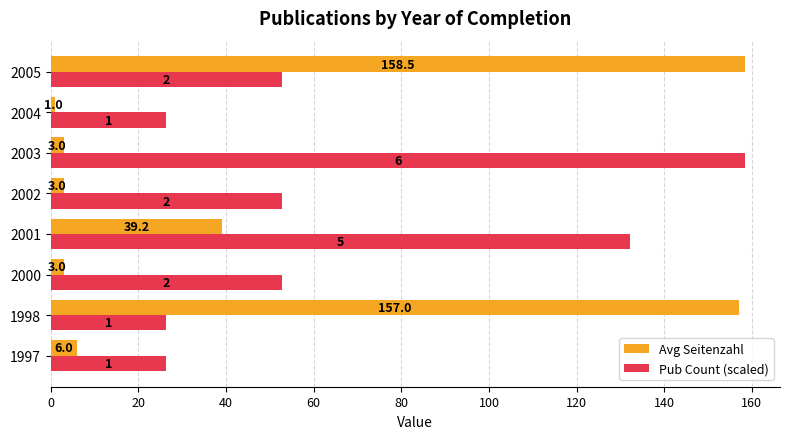

Which series has the largest range (max minus min)?

Avg Seitenzahl